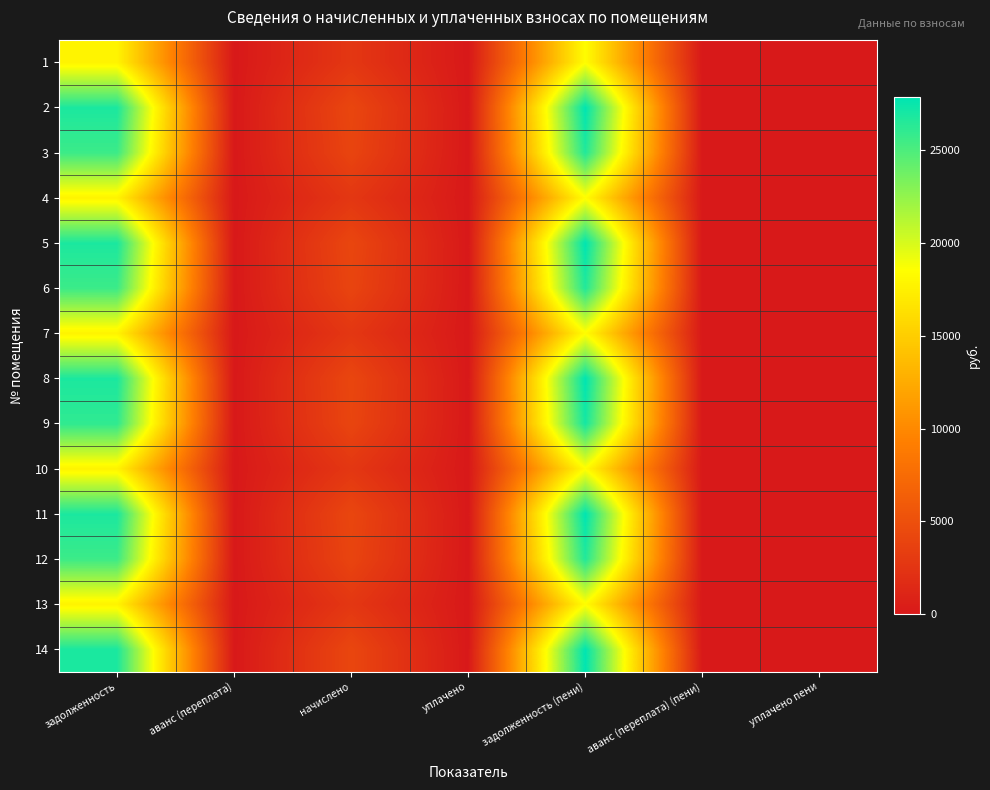

What is the maximum value shown in the chart?

27858.7